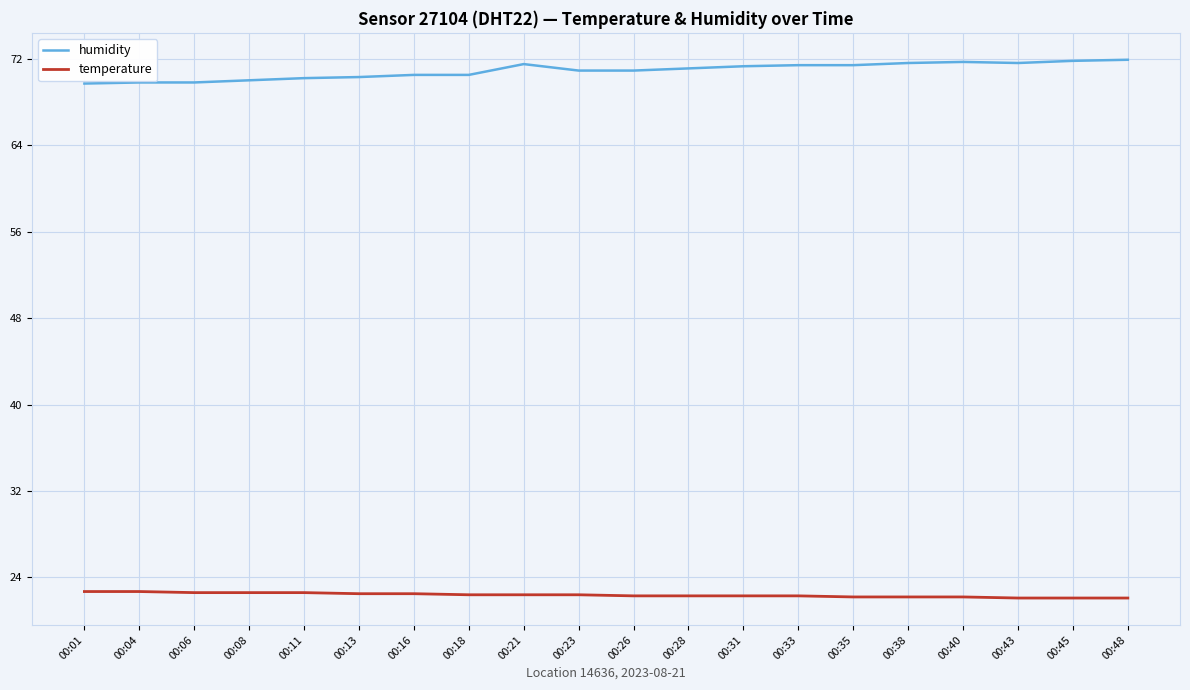

Which series has the largest total across all categories?

humidity